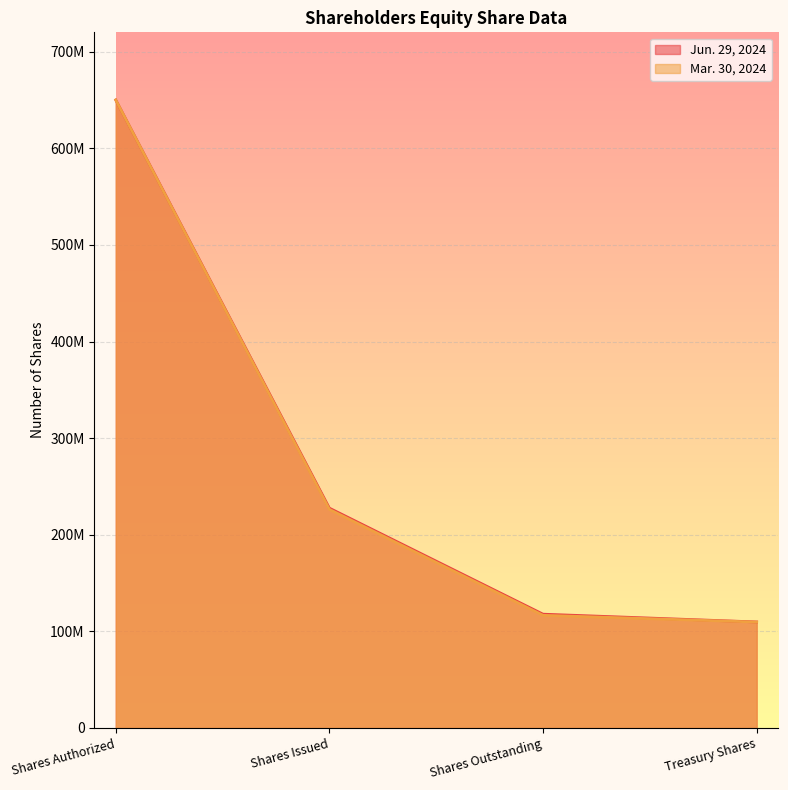

Rank the series by their average value, from highest to lowest.

Jun. 29, 2024, Mar. 30, 2024